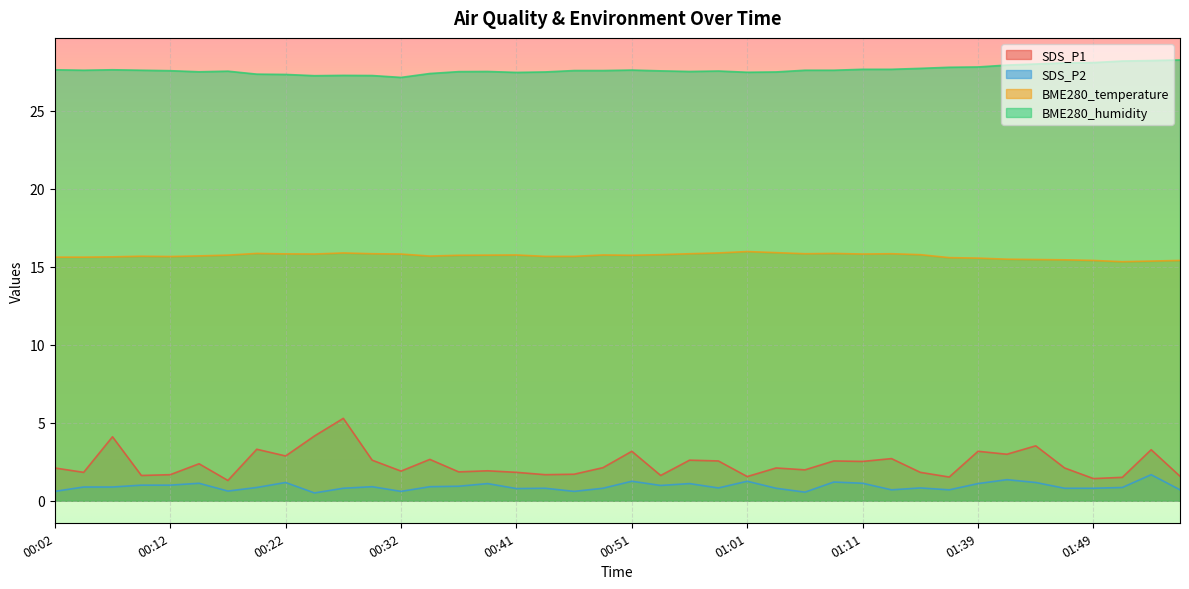

True or false: BME280_humidity and SDS_P1 cross at least once.

False